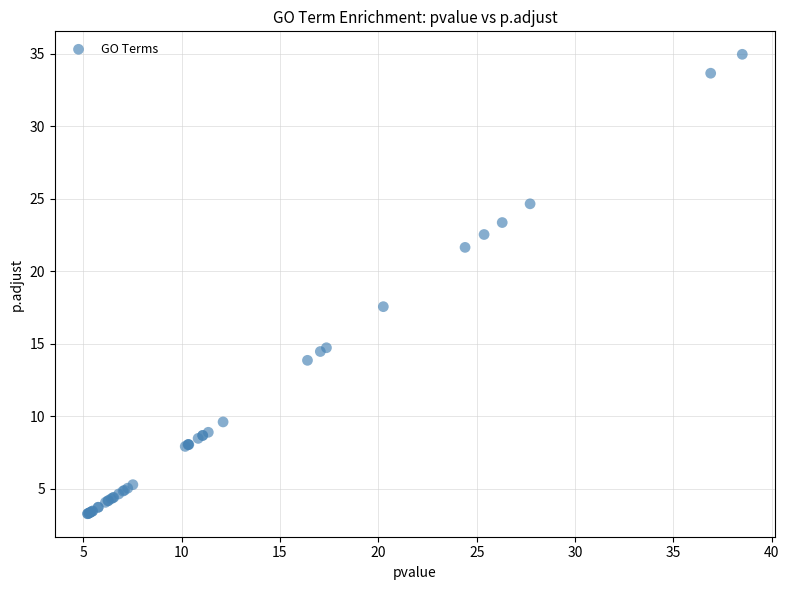

What Y value in the scatter plot is closest to 19?

17.5